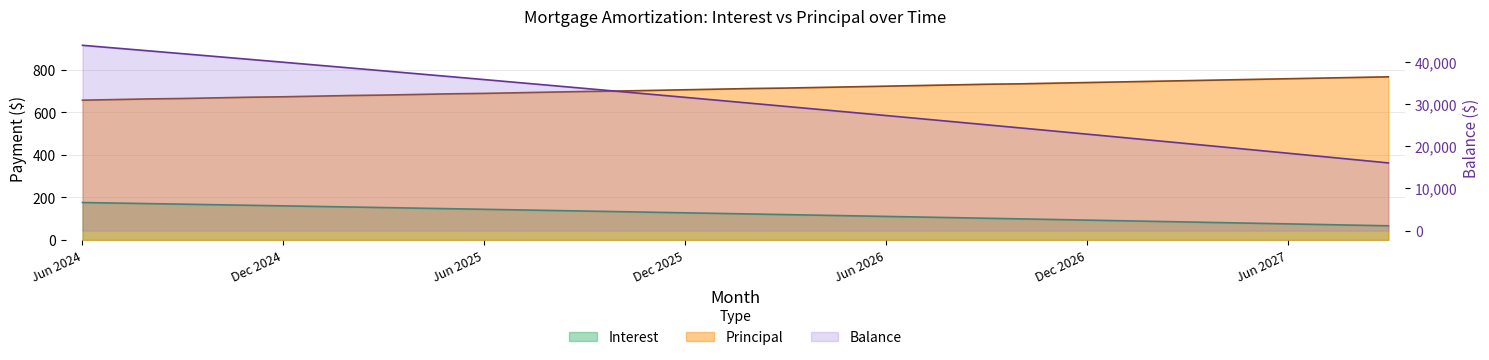

What is the label of the 31st point from the right?

Mar 2025